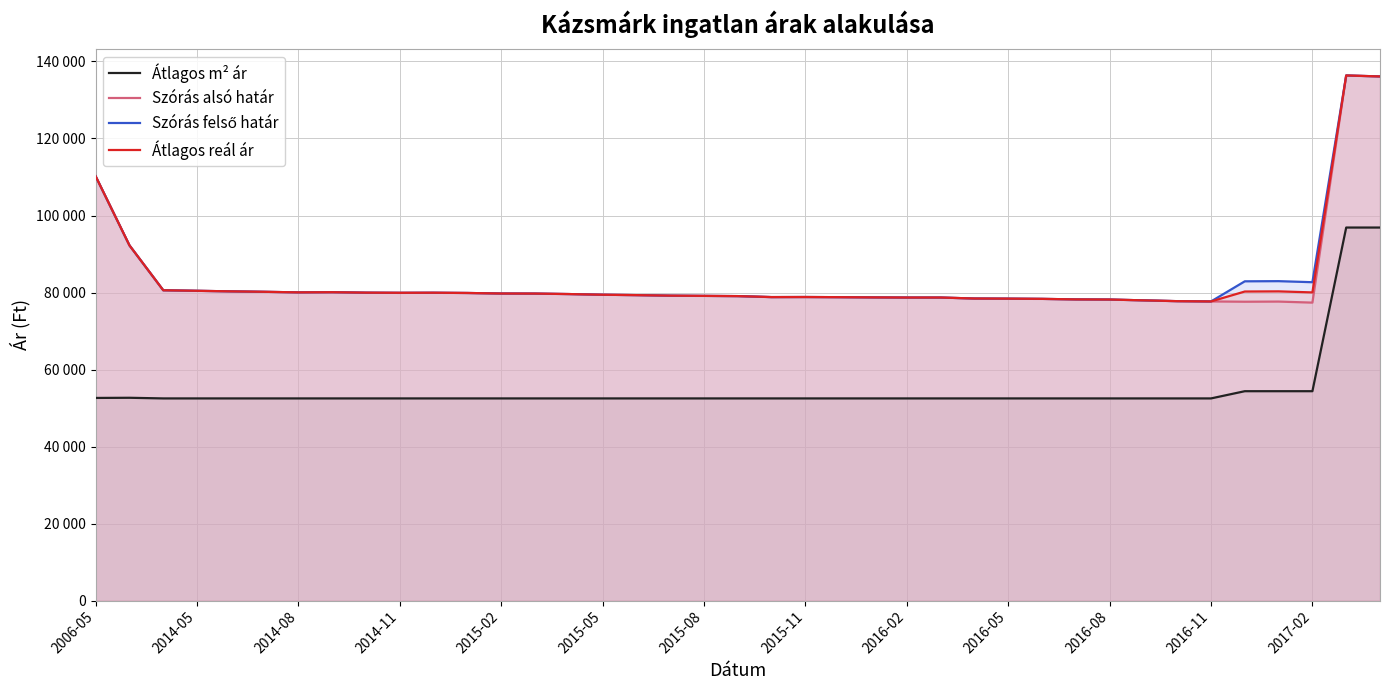

The value of Szórás alsó határ at 14 is 79602. True or false?

True